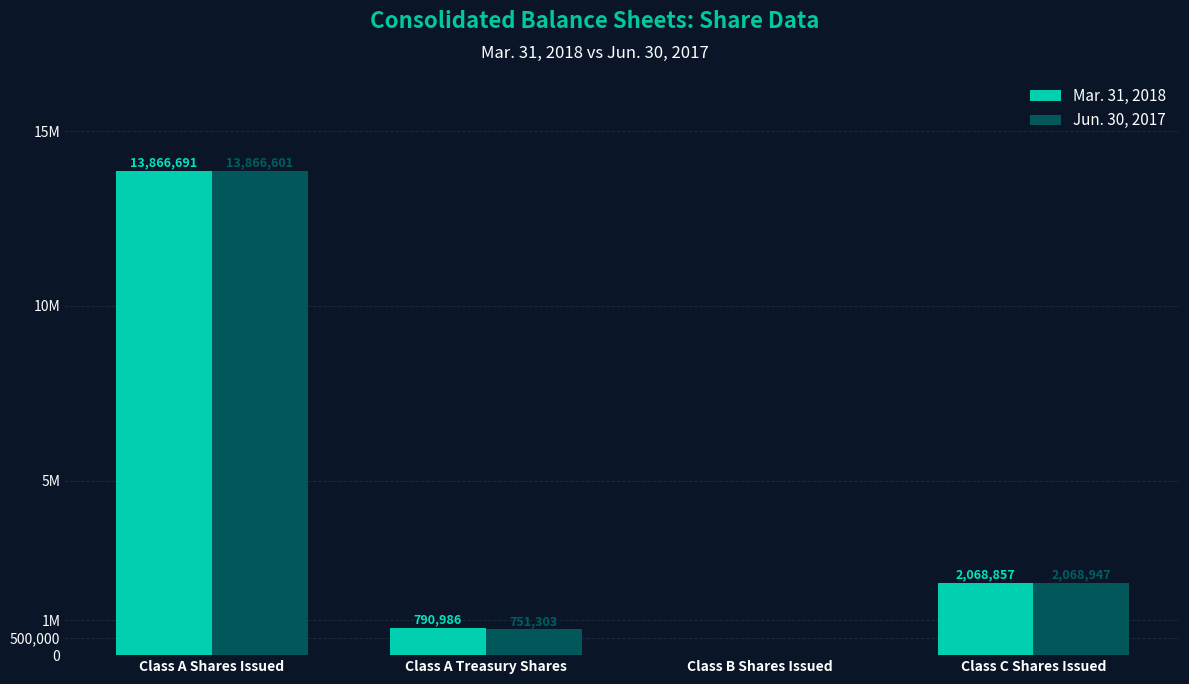

What is the difference between the maximum and minimum values in the Mar. 31, 2018 series?

13866691